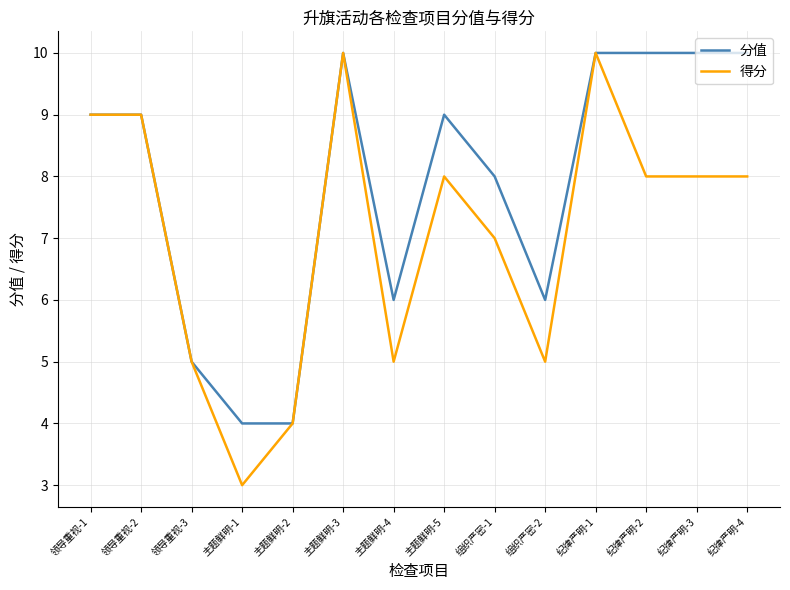

What are all the series names shown in the legend?

分值, 得分